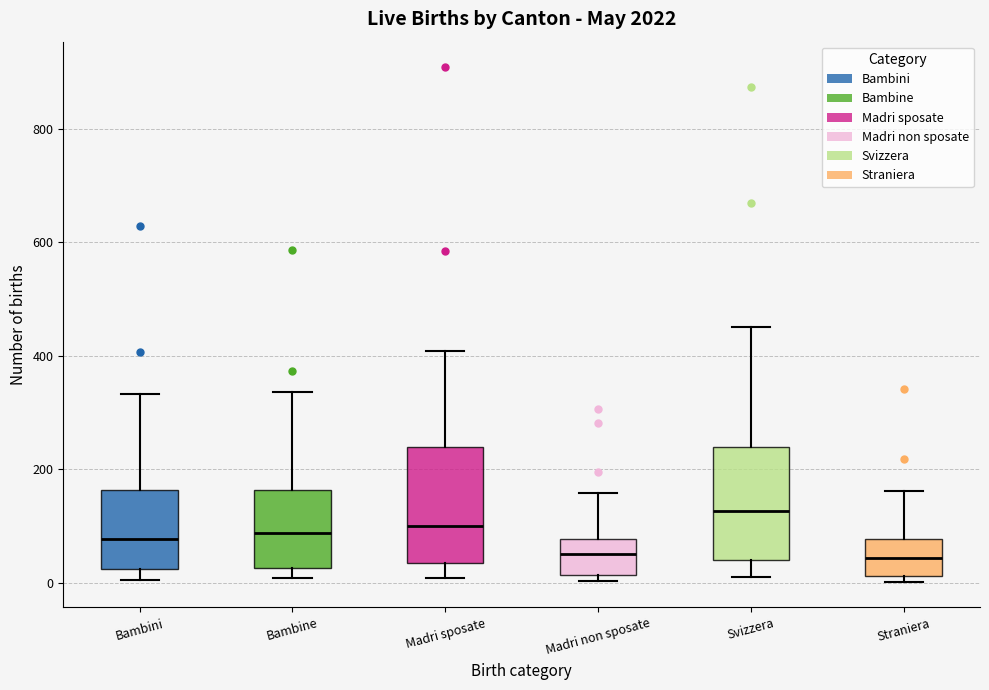

Where does the upper whisker of the box for Bambini end on the y-axis? The values are not printed on the chart, so give them approximately, as read against the axis.

340